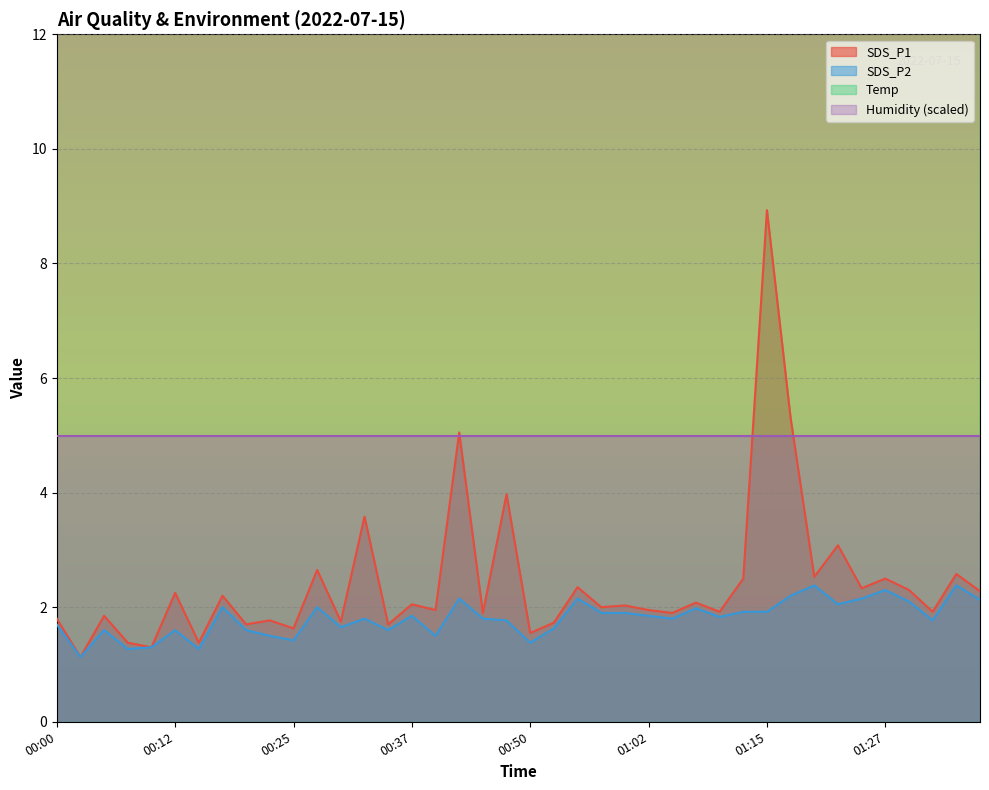

Is the value of Temp at 00:37 greater than the value of SDS_P1 at 00:05?

Yes